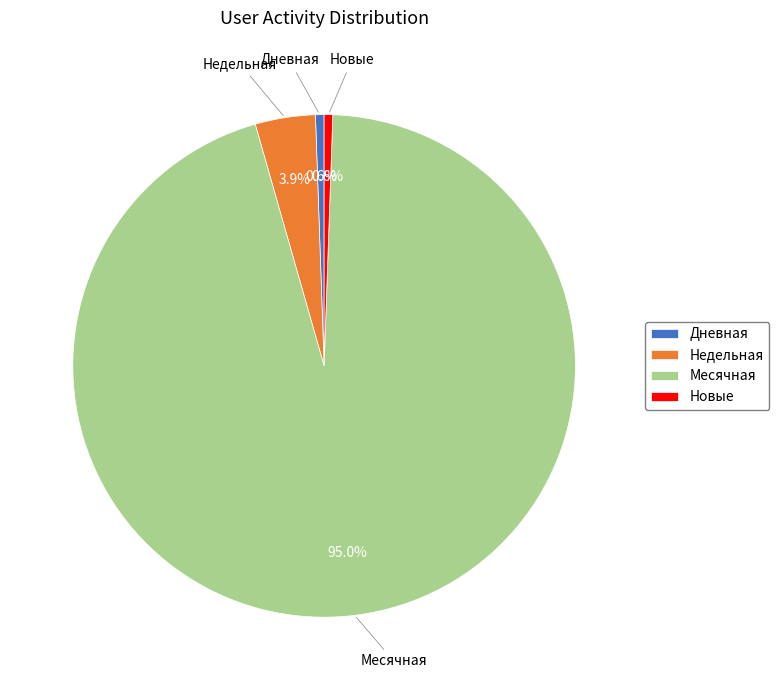

To the nearest percent, what is the difference between the largest and smallest slice percentages?

94%